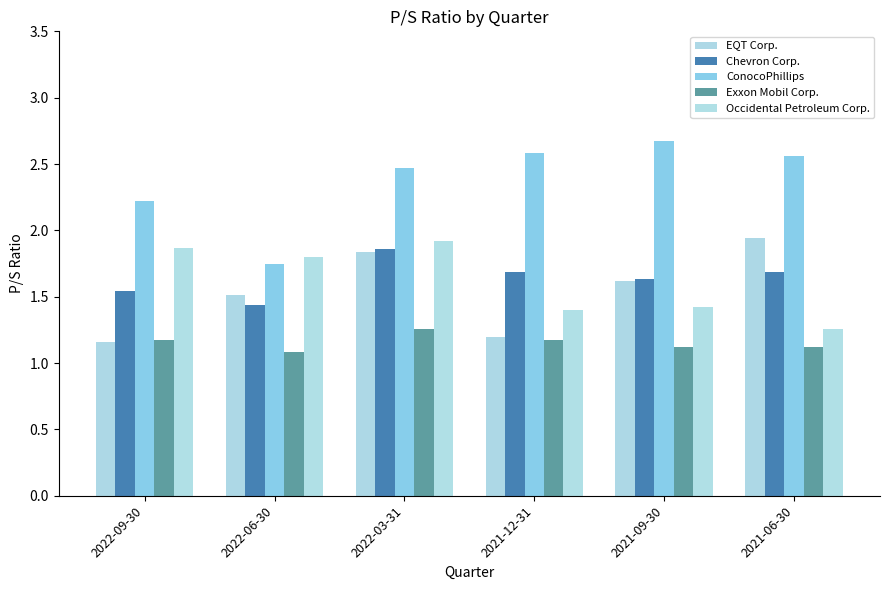

What is the average value of the ConocoPhillips series?

2.4